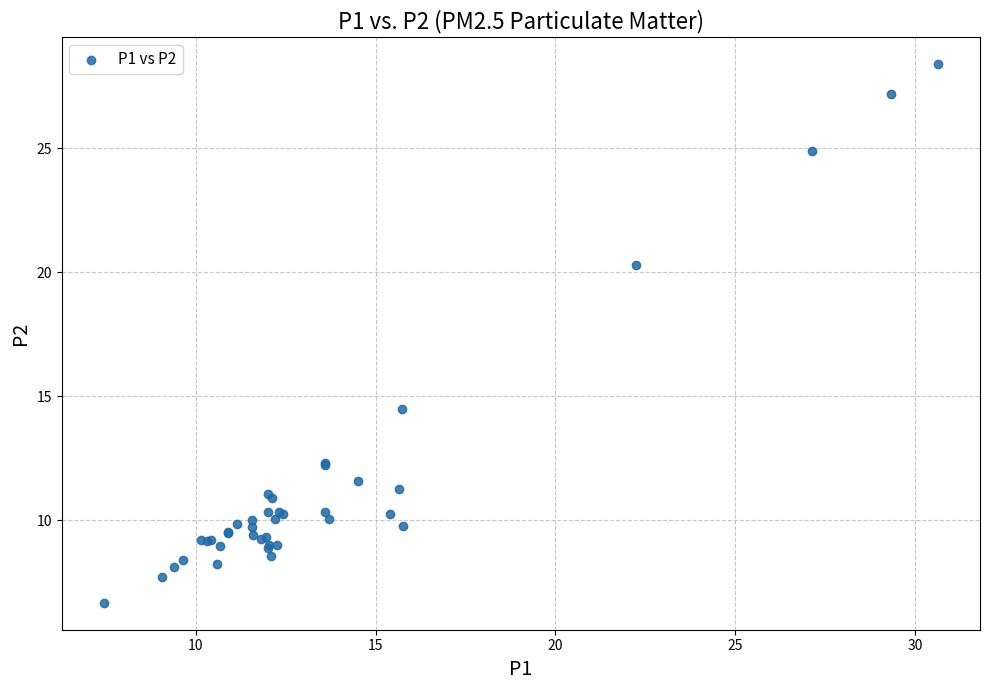

What Y value in the scatter plot is closest to 17?

14.5